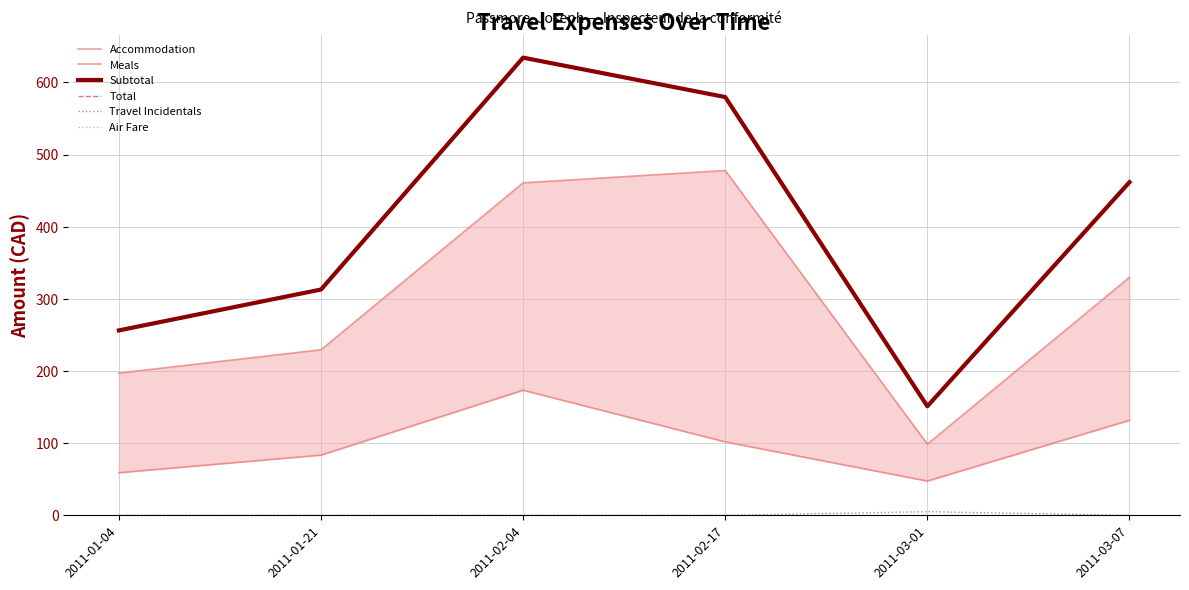

Which series has the largest total across all categories?

Subtotal